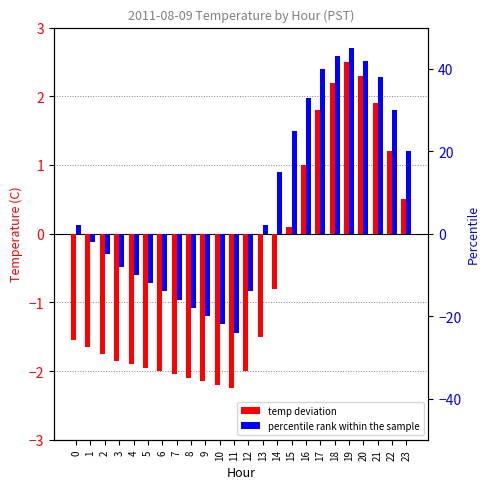

How many values in the percentile rank within the sample series exceed 2?

10